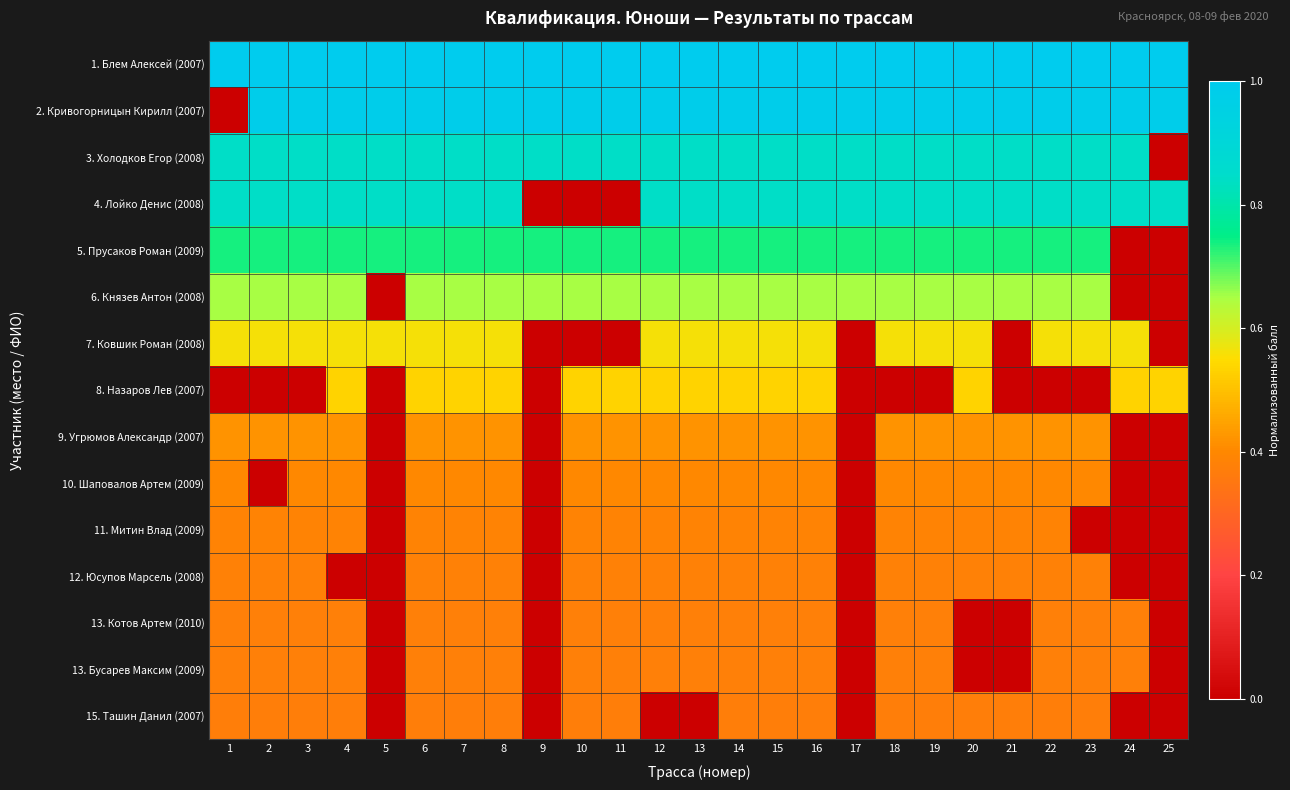

Count the number of categories in the chart.

25